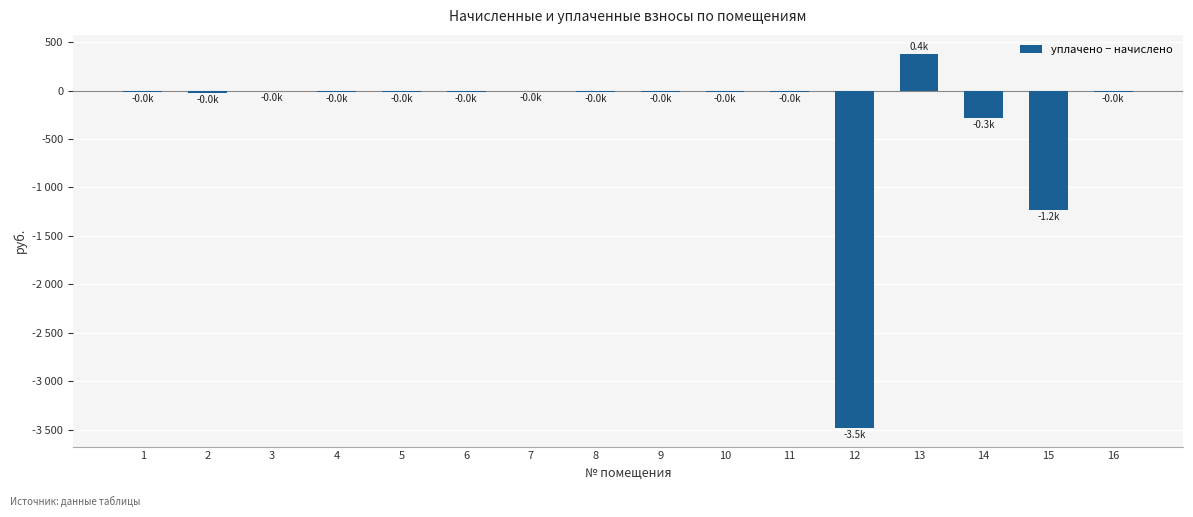

What is the change in value from 9 to 10?

+5.5